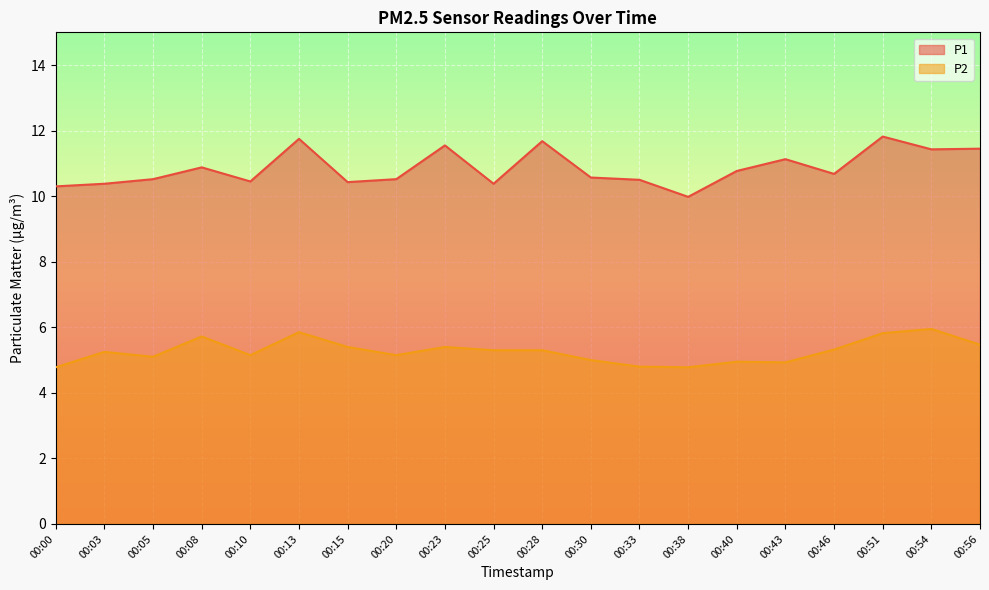

What is the difference between the P2 values at 00:30 and 00:00?

0.2